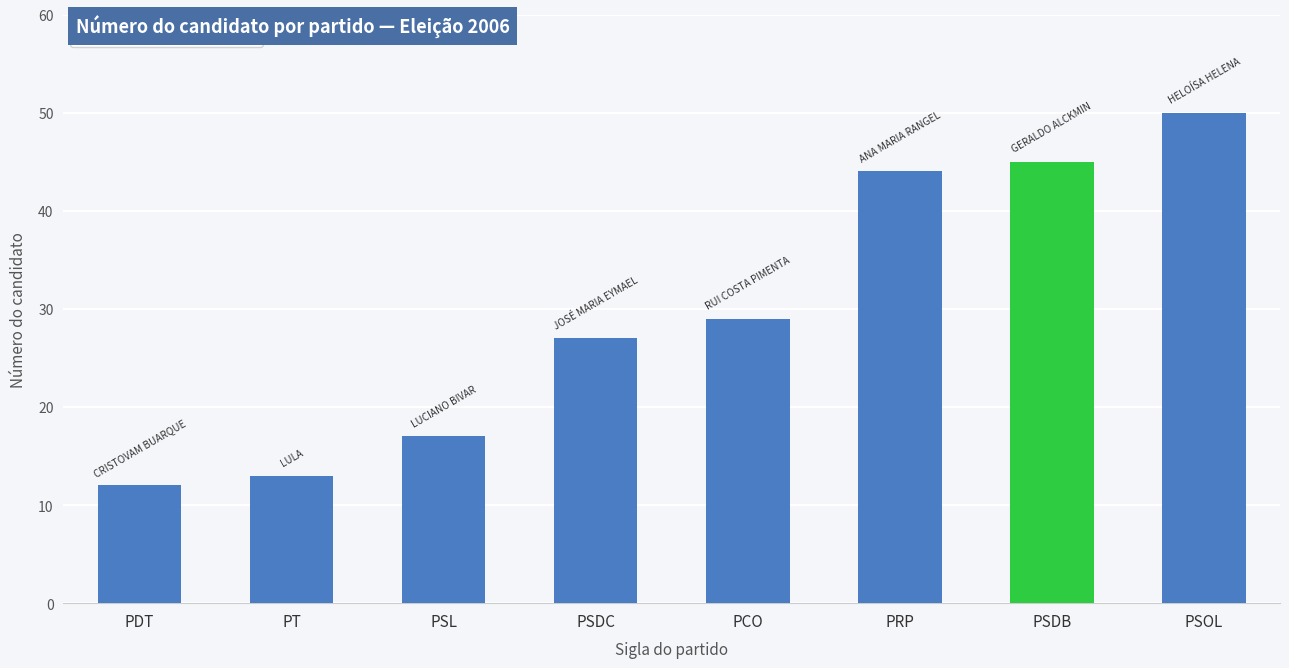

Rank the categories by value from lowest to highest.

PDT, PT, PSL, PSDC, PCO, PRP, PSDB, PSOL